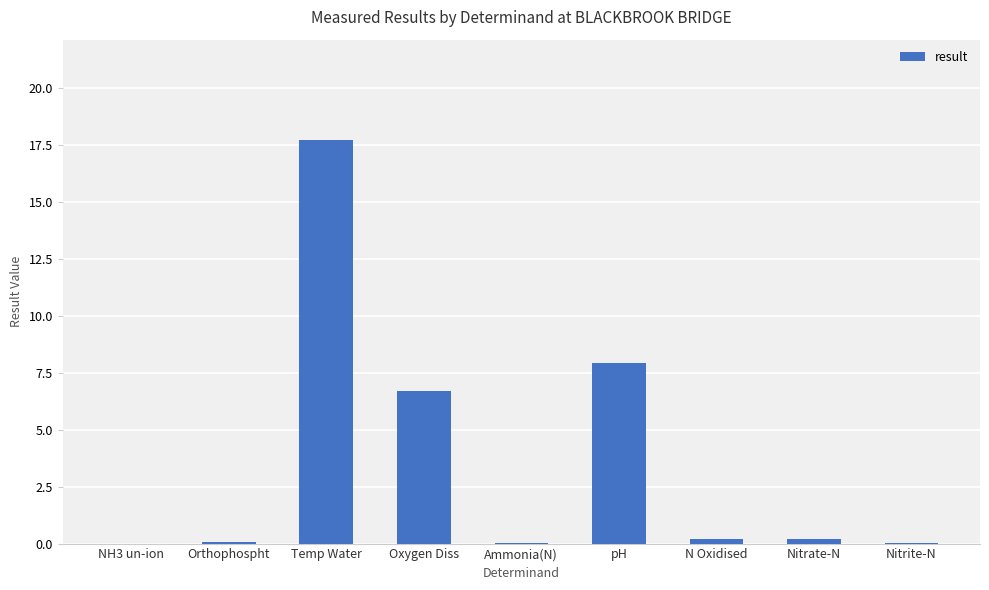

At which category does the chart reach its peak across all series?

Temp Water